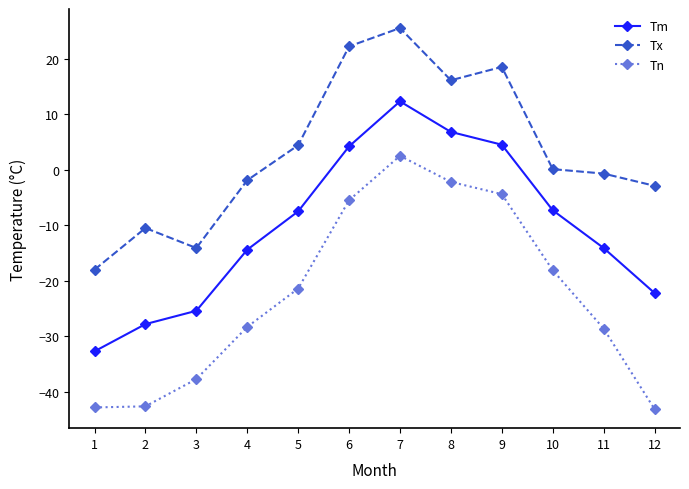

What is the greatest value displayed?

25.5